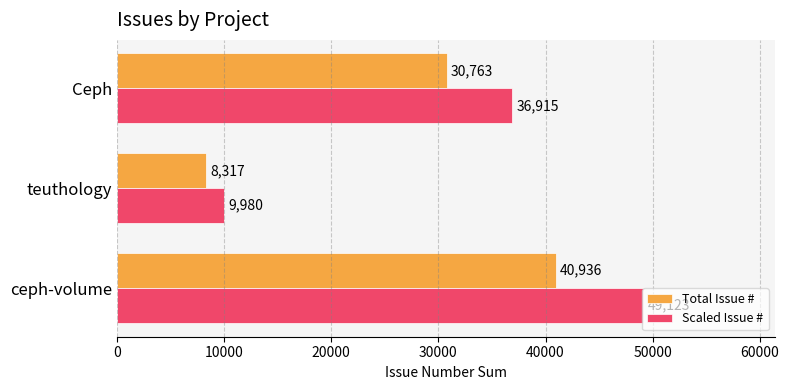

What is the sum of all Total Issue # values?

80016.0